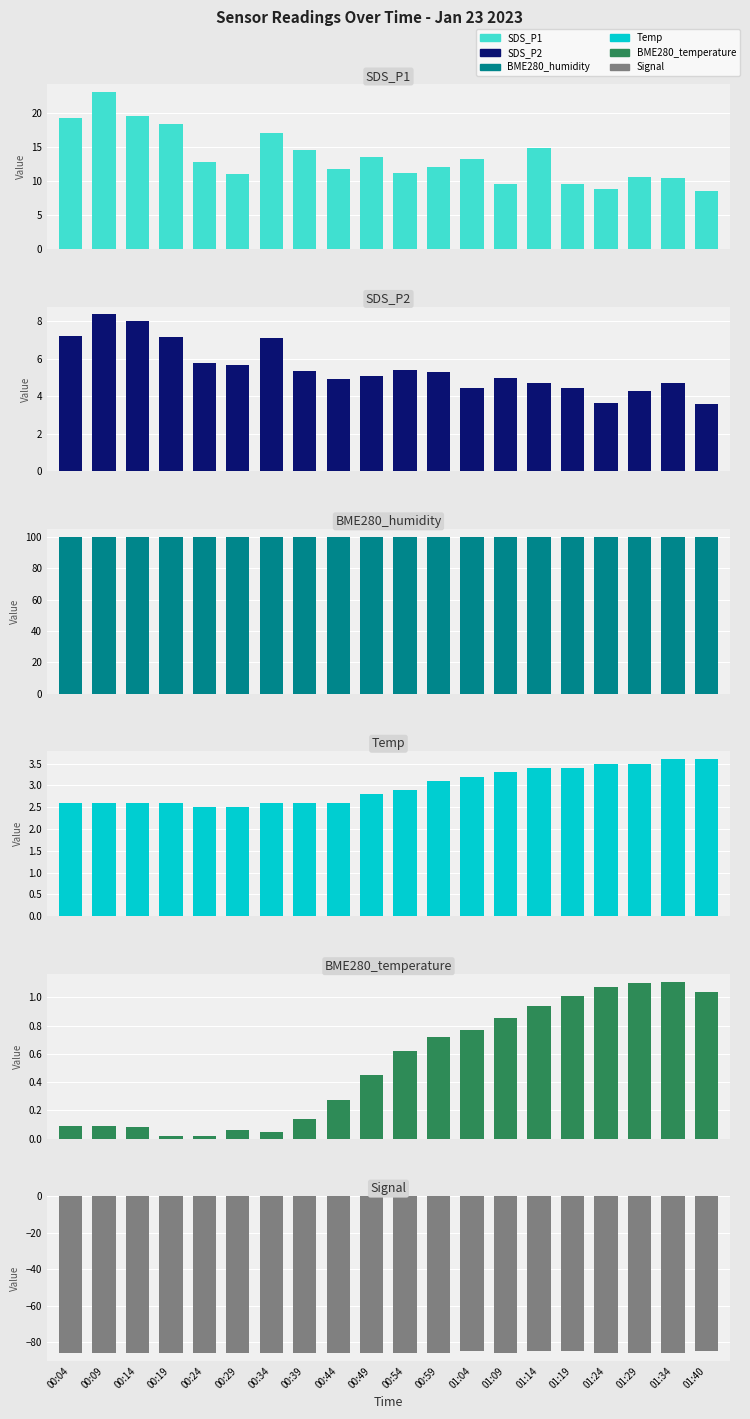

Is it true that Temp equals 4.9 at 01:24?

False